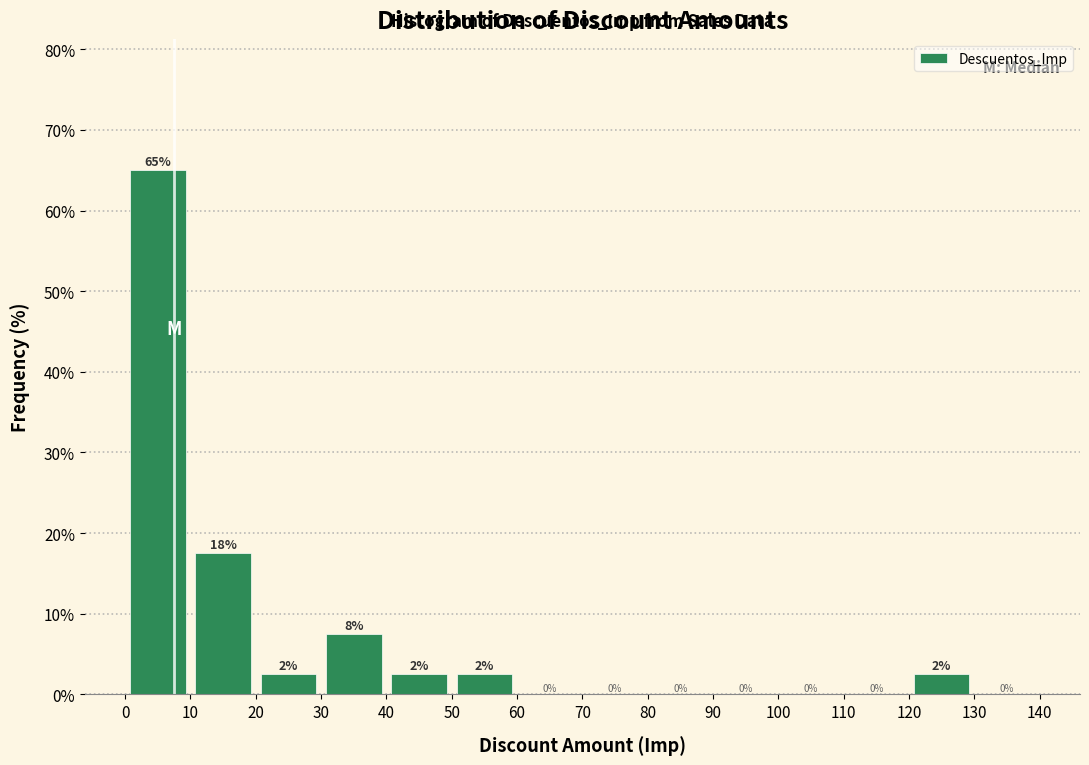

Over which range of the x-axis is the bar tallest?

0 to 10